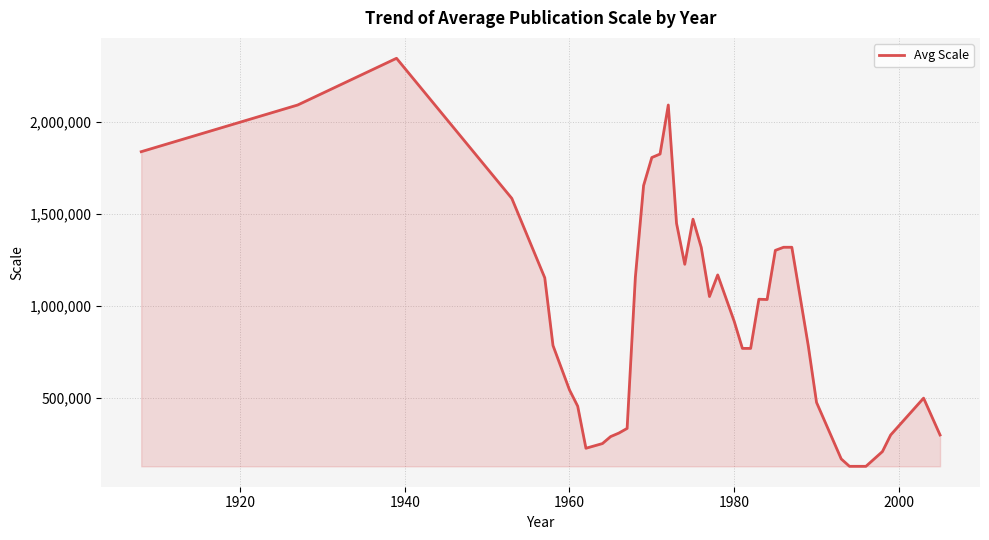

What is the maximum value shown in the chart?

2344320